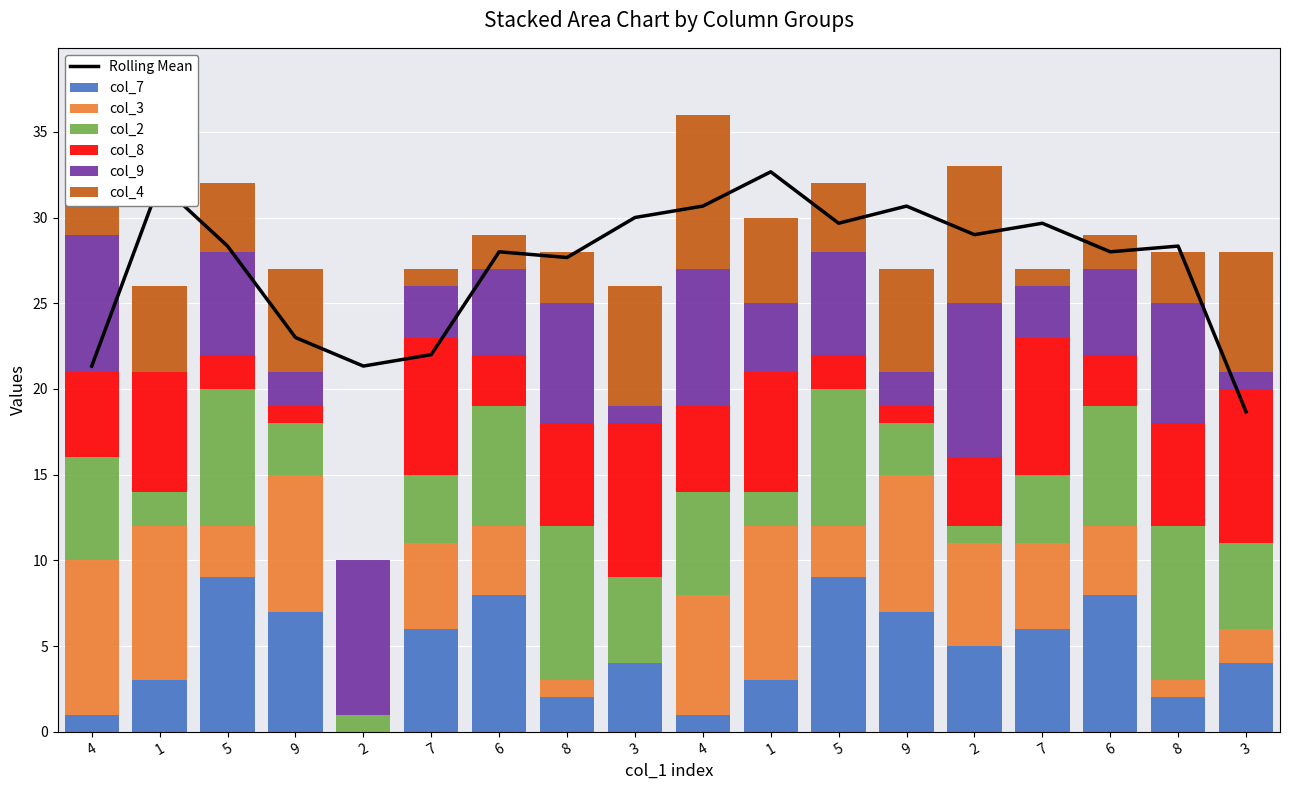

Which series has the largest total across all categories?

col_2